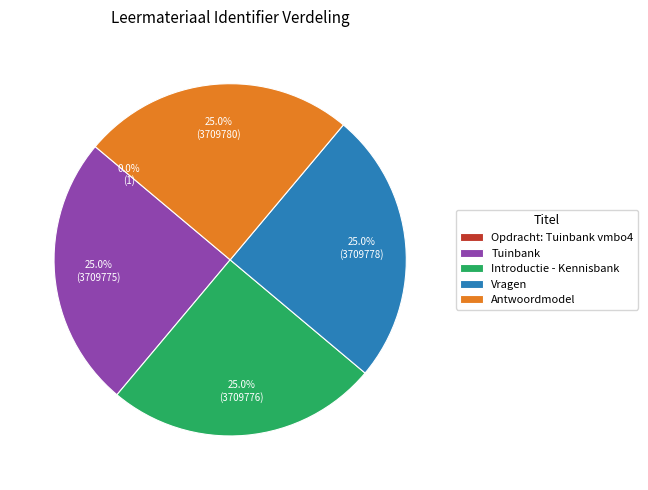

Does any single category account for the majority?

No